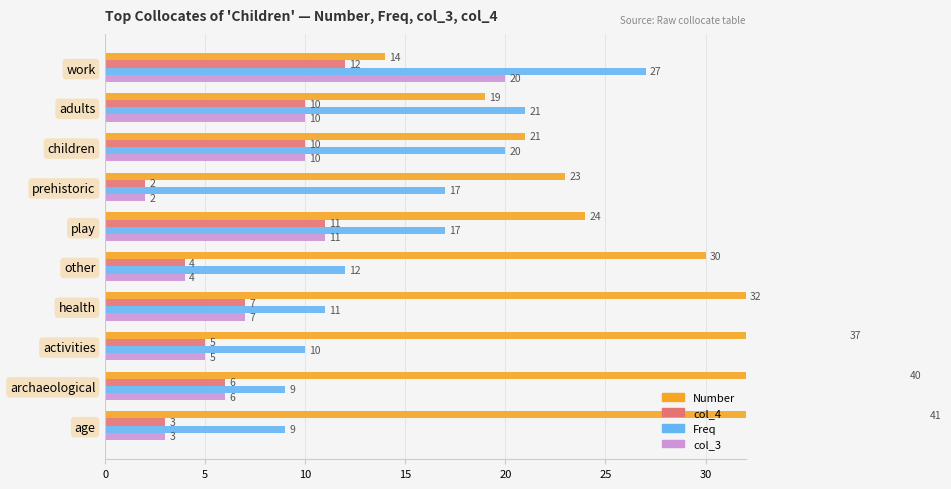

Rank the series at prehistoric from highest to lowest value.

Number, Freq, col_4, col_3